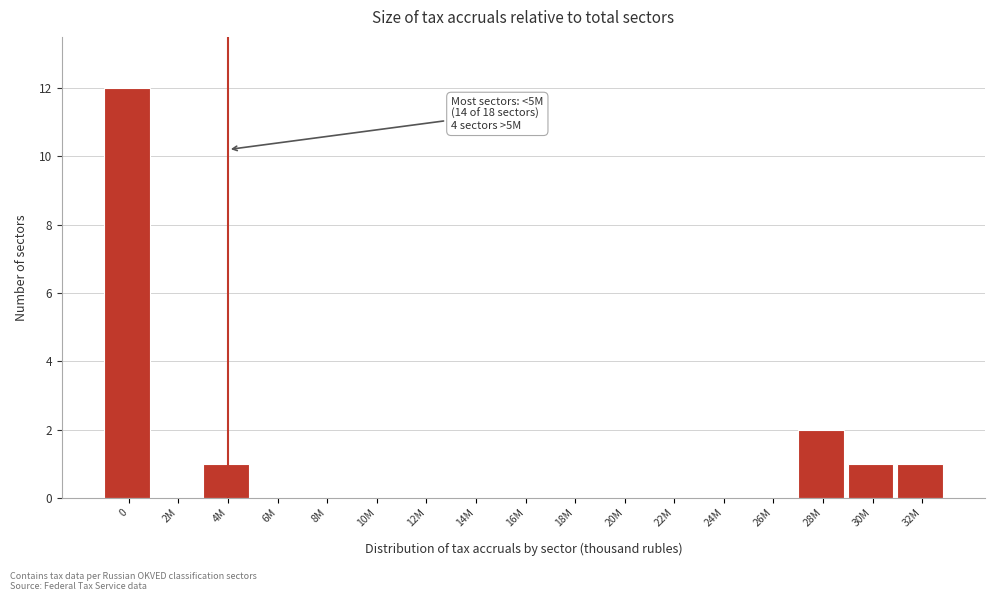

Reading right to left, transcribe all the data shown in this chart.

32M=1	30M=1	28M=2	26M=0	24M=0	22M=0	20M=0	18M=0	16M=0	14M=0	12M=0	10M=0	8M=0	6M=0	4M=1	2M=0	0=12